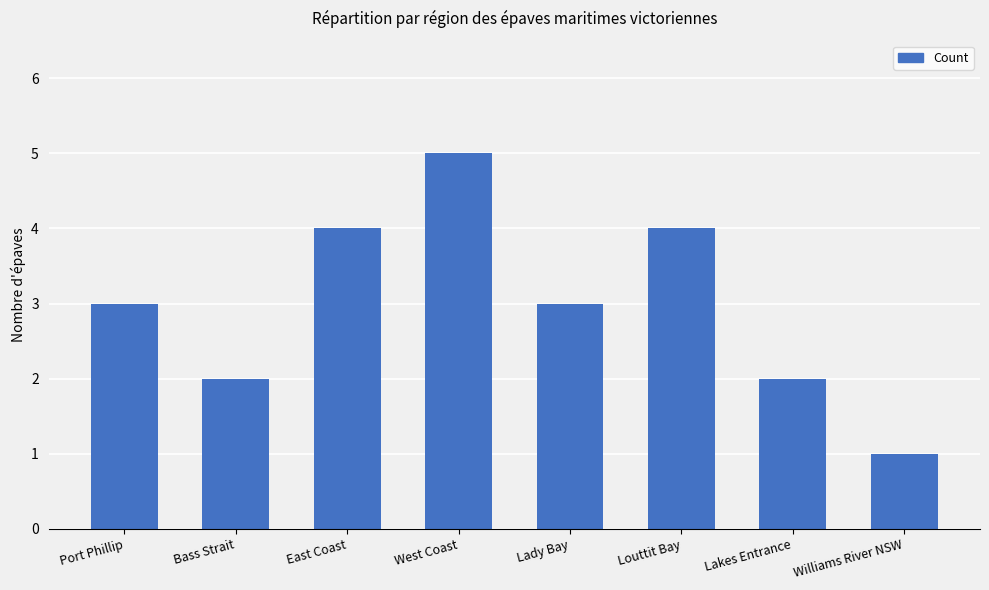

What is the maximum value shown in the chart?

5